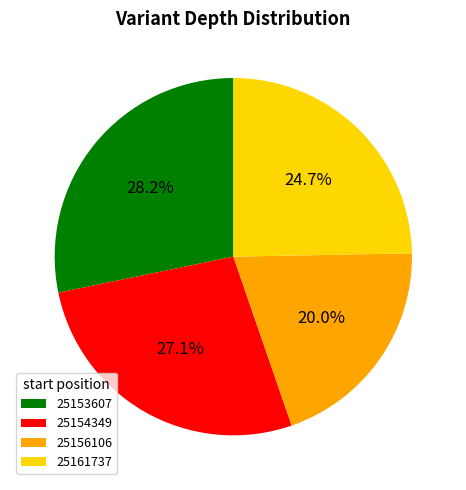

What is the smallest slice in the pie chart?

25156106